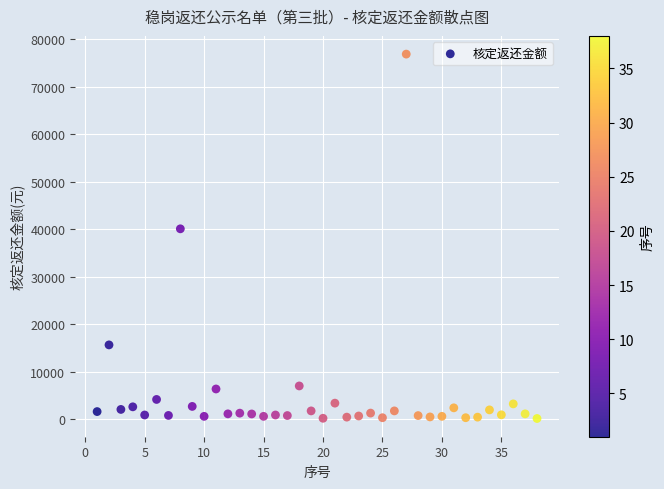

What Y value in the scatter plot is closest to 38470?

40045.9